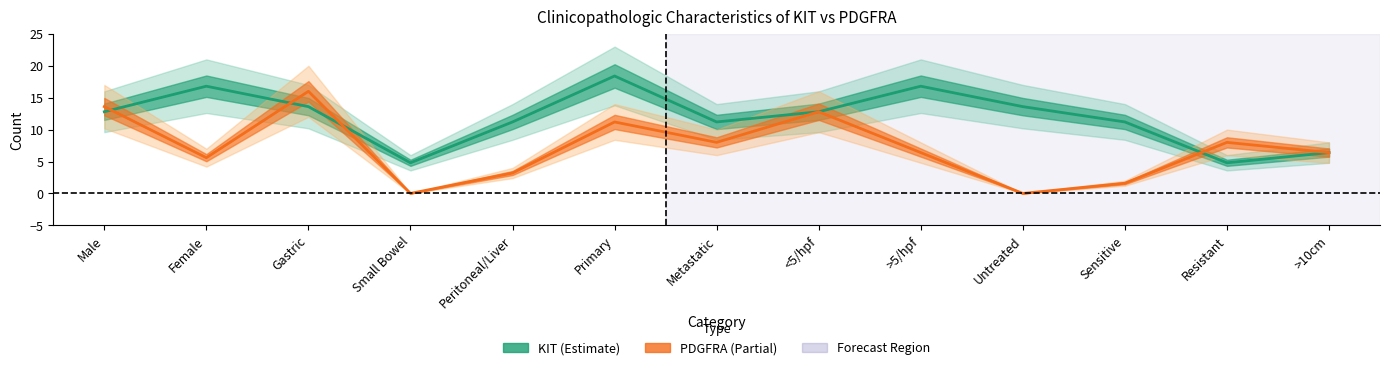

How many interior local valleys does the KIT series have?

3